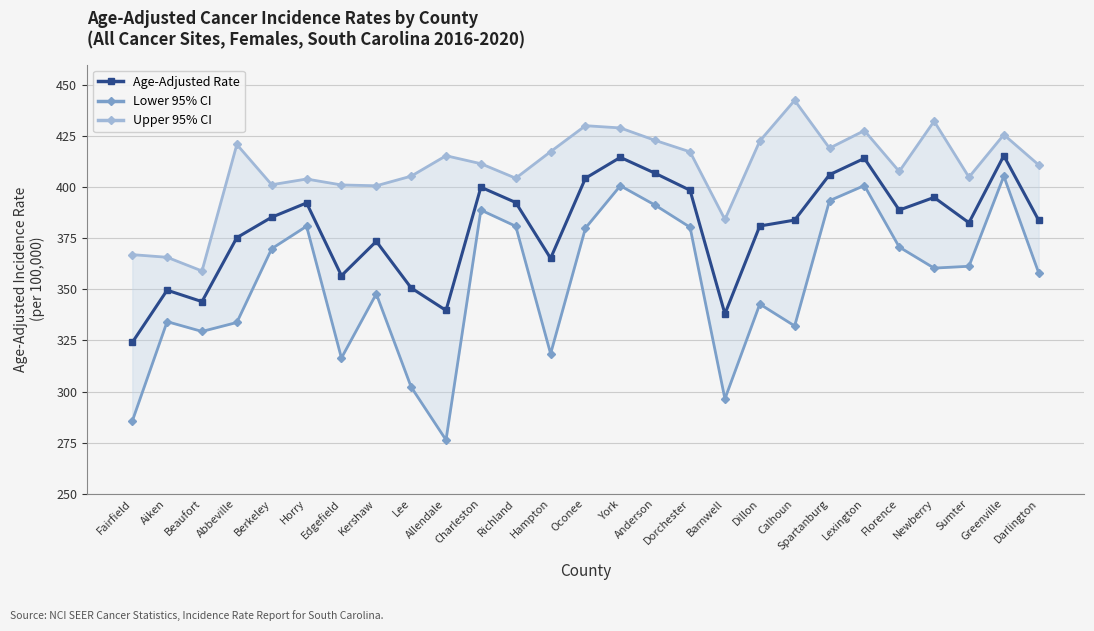

At which category is the sum across all series the highest?

Greenville